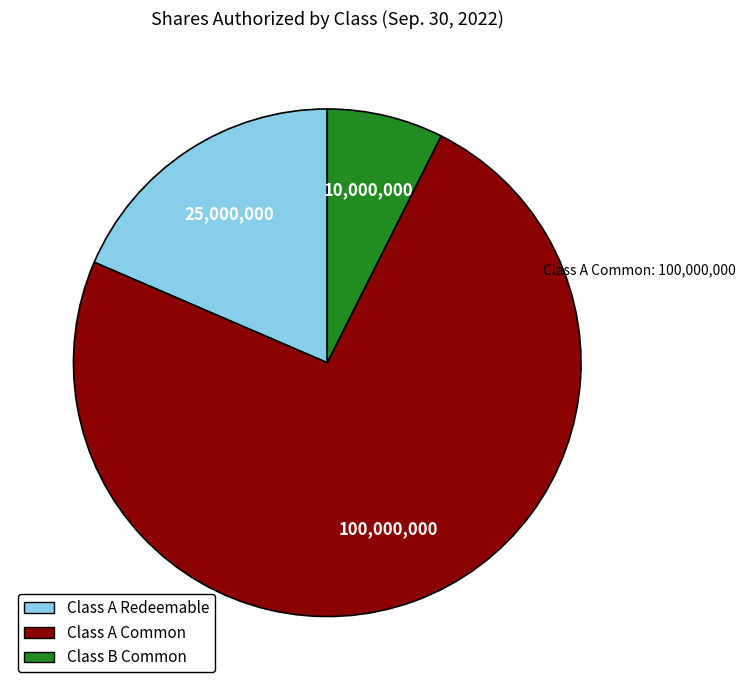

Is there any slice that represents more than half of the pie?

Yes